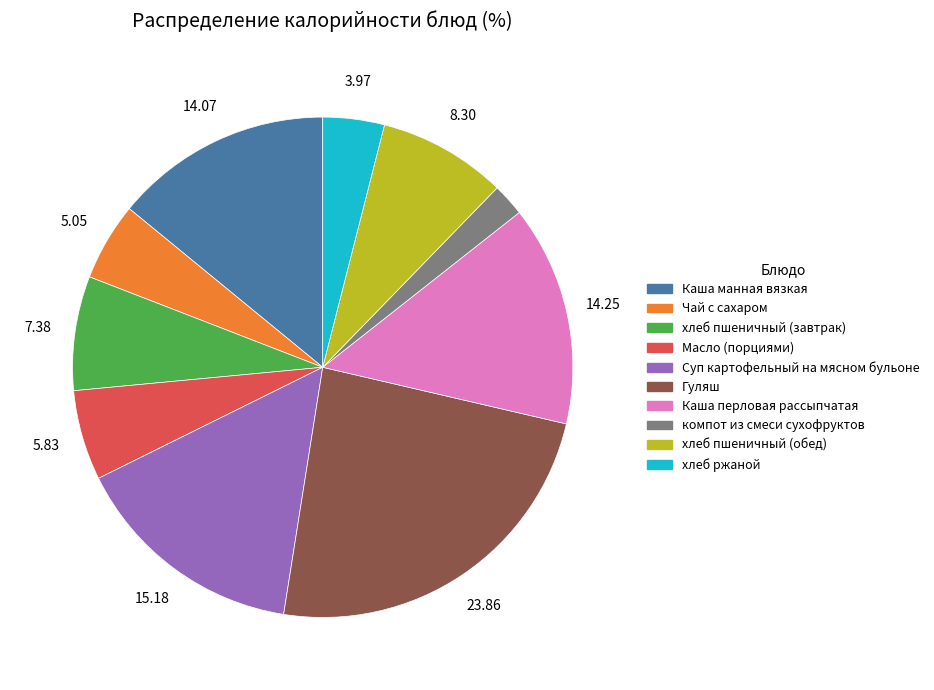

Is there a majority slice in this chart?

No